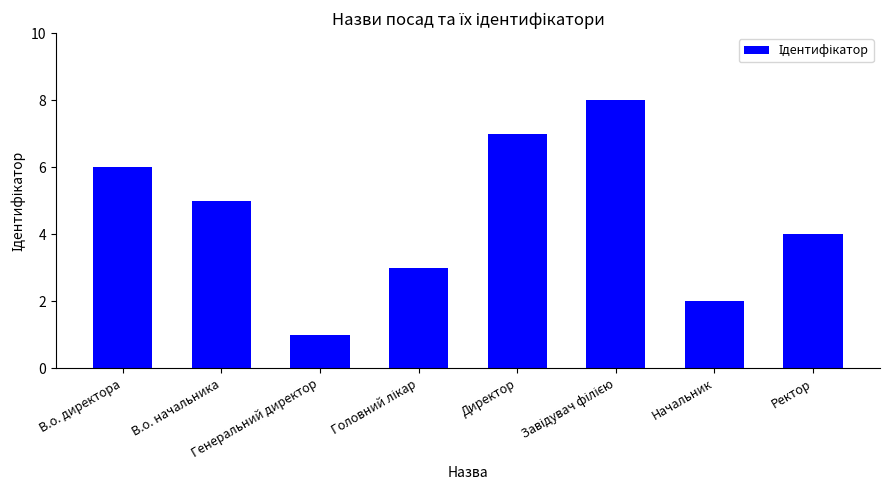

How many series are shown in this chart?

1